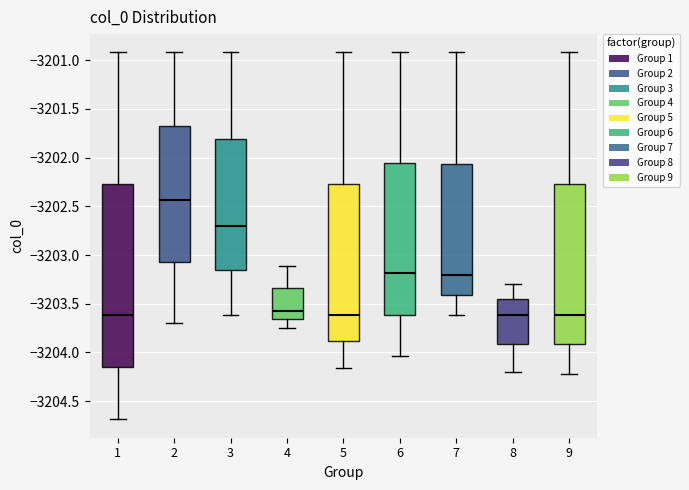

Where is the upper edge of the box at x = 8 on the y-axis? The values are not printed on the chart, so give them approximately, as read against the axis.

-3203.45